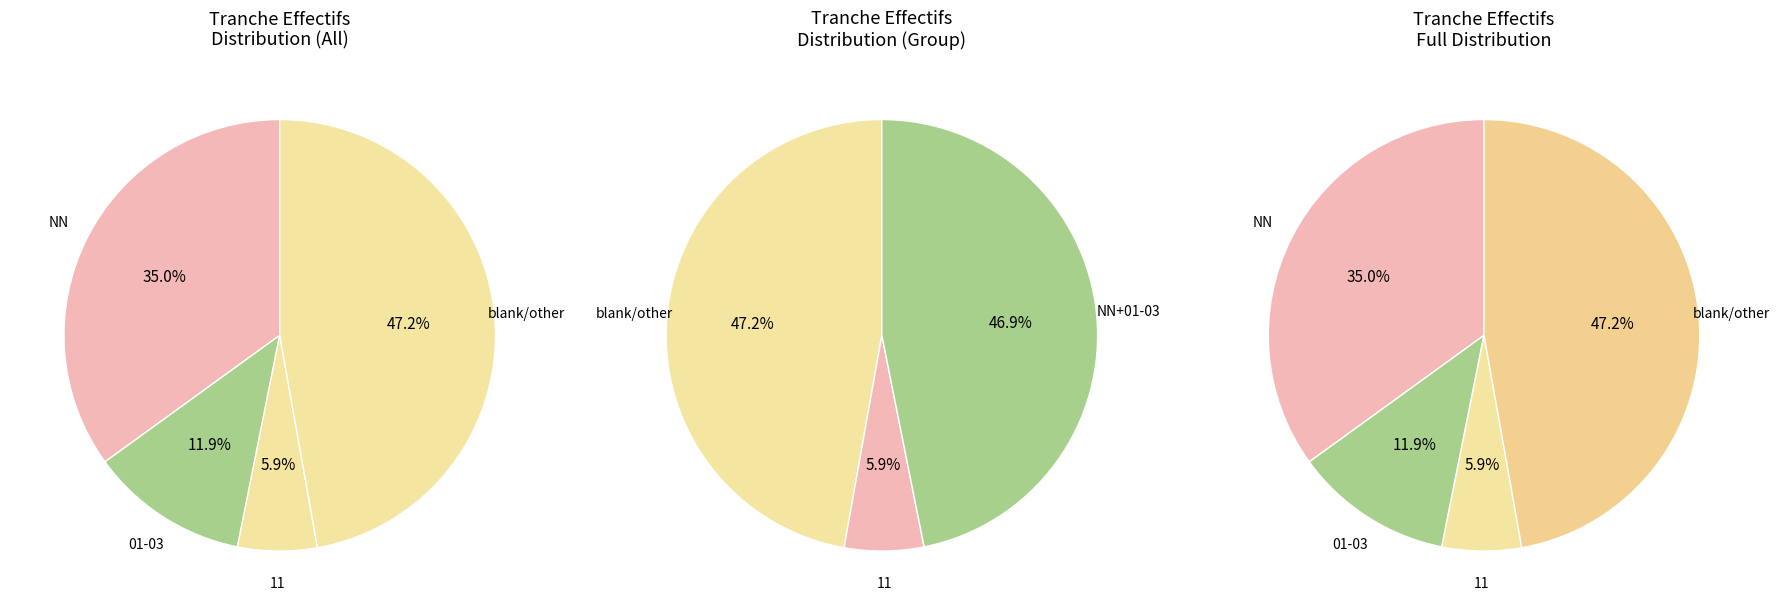

Combined, do 01 and other account for over 50%?

Yes